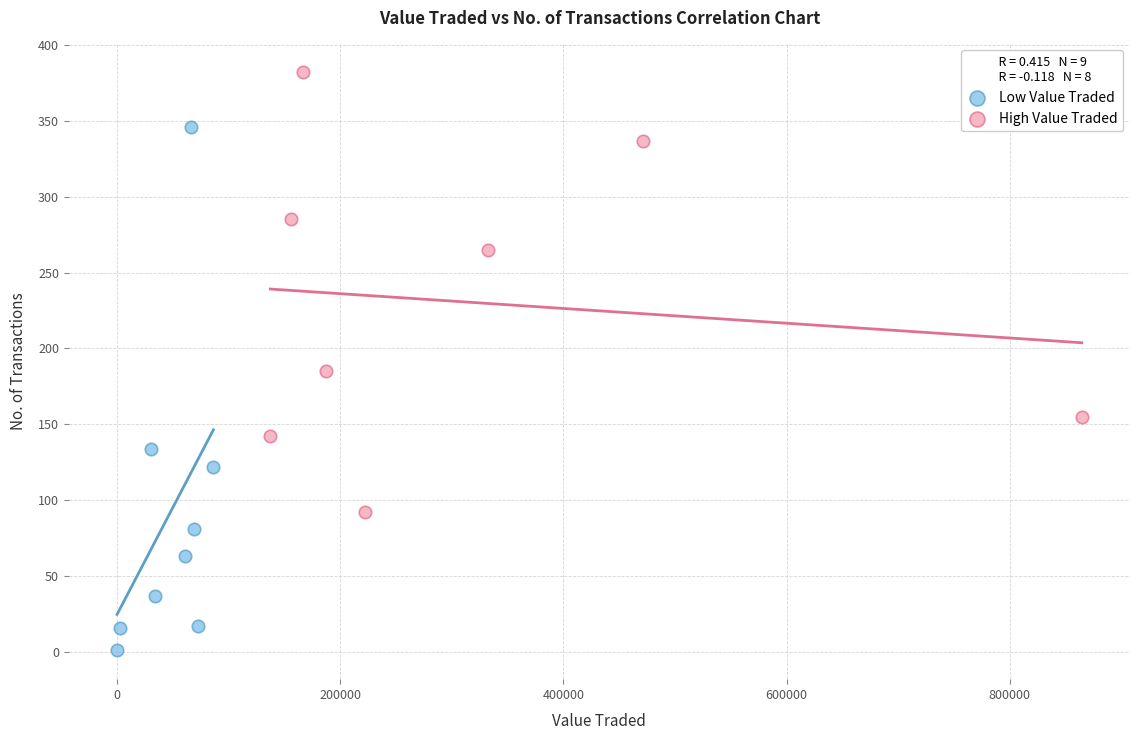

Which series has the widest spread of Y values?

Low Value Traded